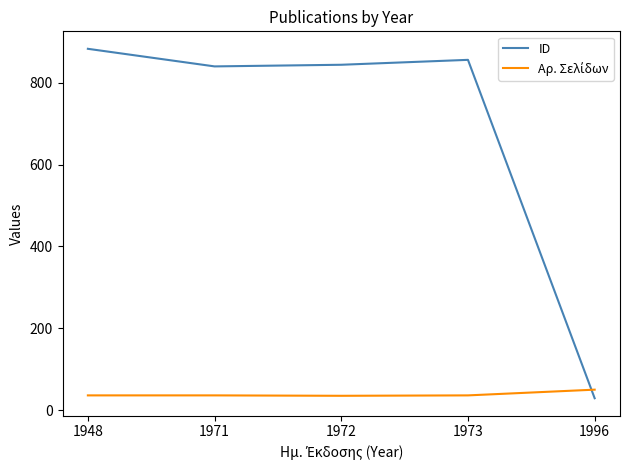

How many values in the ID series are below 844?

2